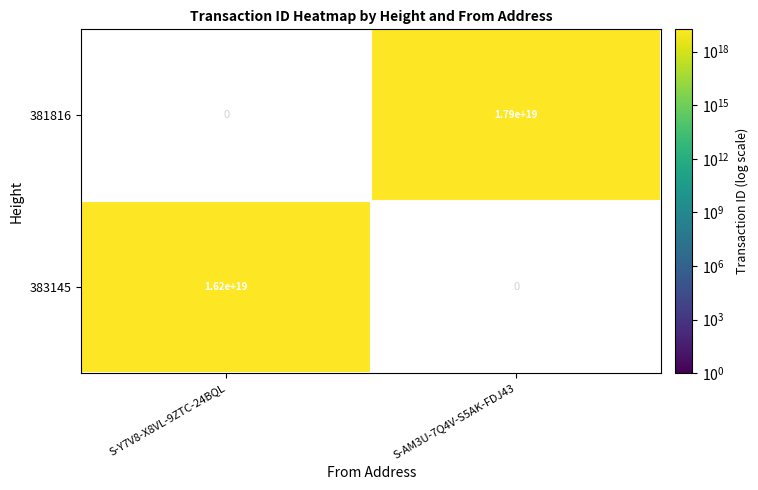

At how many categories does at least one series exceed 16914108440874754048?

1